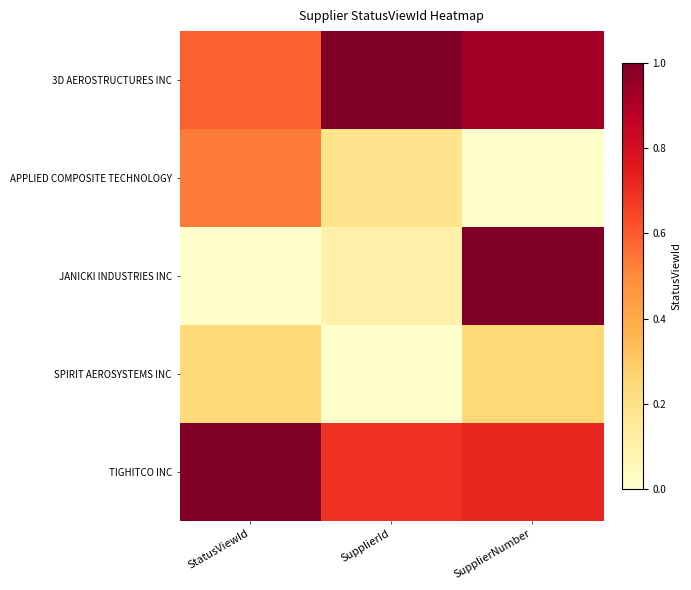

Reading left to right, what are all the values shown in this chart?

3D AEROSTRUCTURES INC: StatusViewId=0.6	SupplierId=1.0	SupplierNumber=0.9
APPLIED COMPOSITE TECHNOLOGY: StatusViewId=0.5	SupplierId=0.2	SupplierNumber=0.0
JANICKI INDUSTRIES INC: StatusViewId=0.0	SupplierId=0.1	SupplierNumber=1.0
SPIRIT AEROSYSTEMS INC: StatusViewId=0.2	SupplierId=0.0	SupplierNumber=0.2
TIGHITCO INC: StatusViewId=1.0	SupplierId=0.7	SupplierNumber=0.7